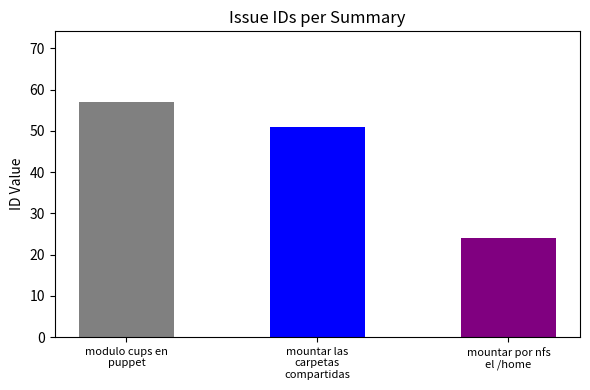

Reading right to left, list all the values displayed in this chart.

24	51	57